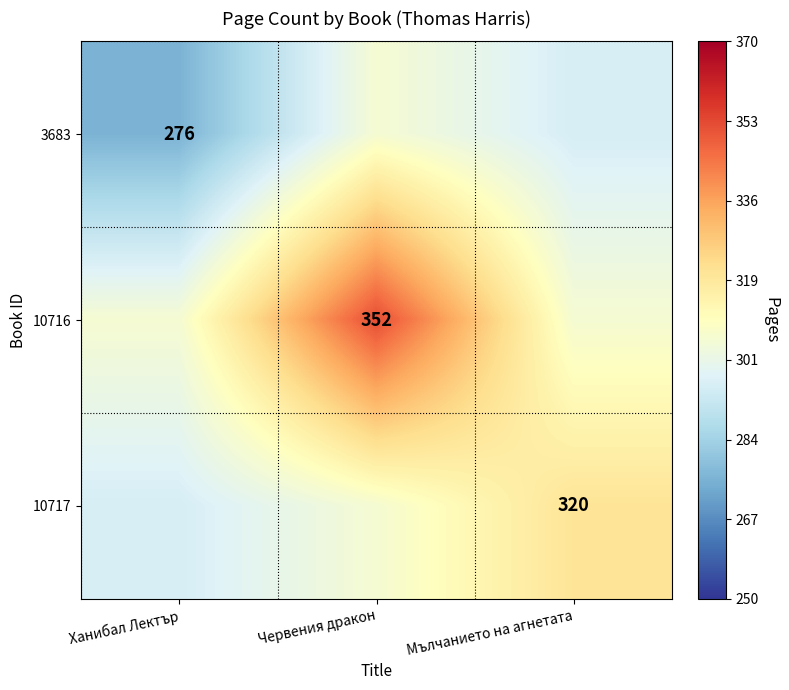

What is the maximum value shown in the chart?

352